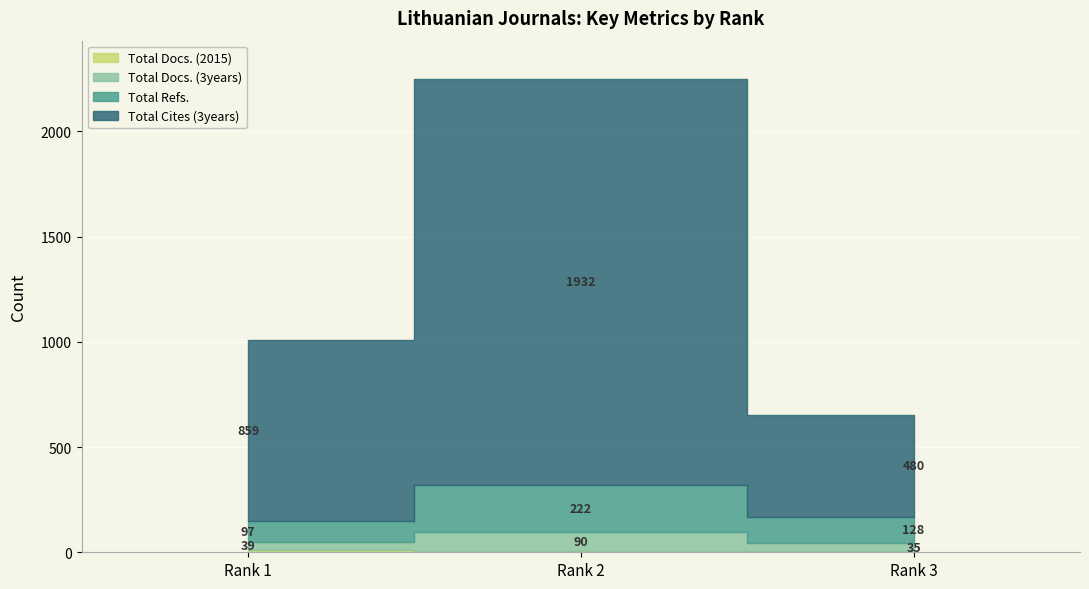

How many Total Cites (3years) values are between 480 and 1932?

3